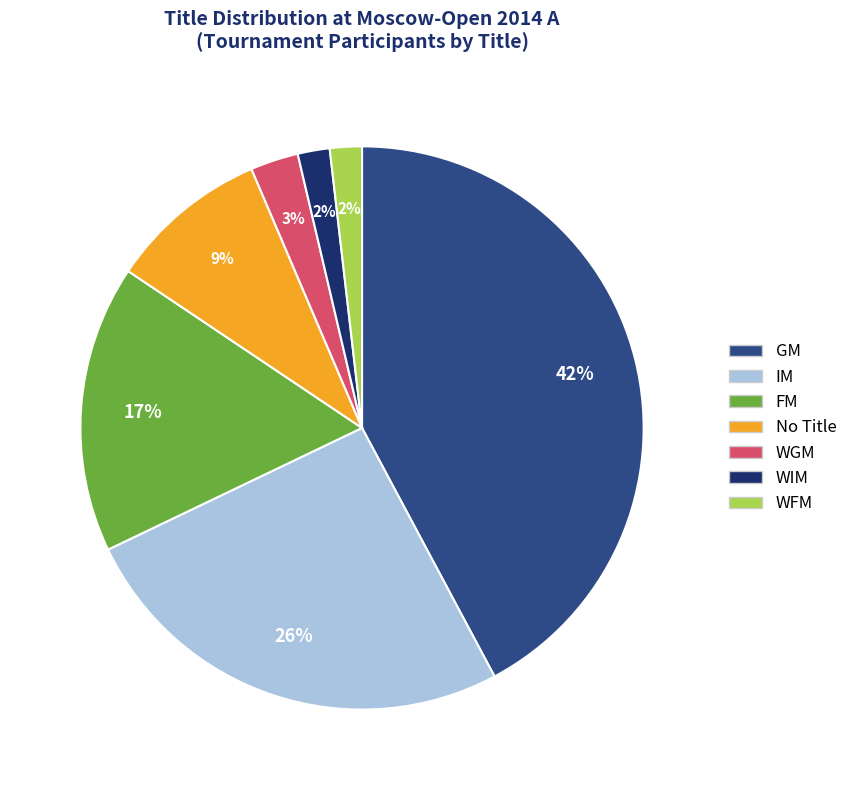

Is there any slice that represents more than half of the pie?

No